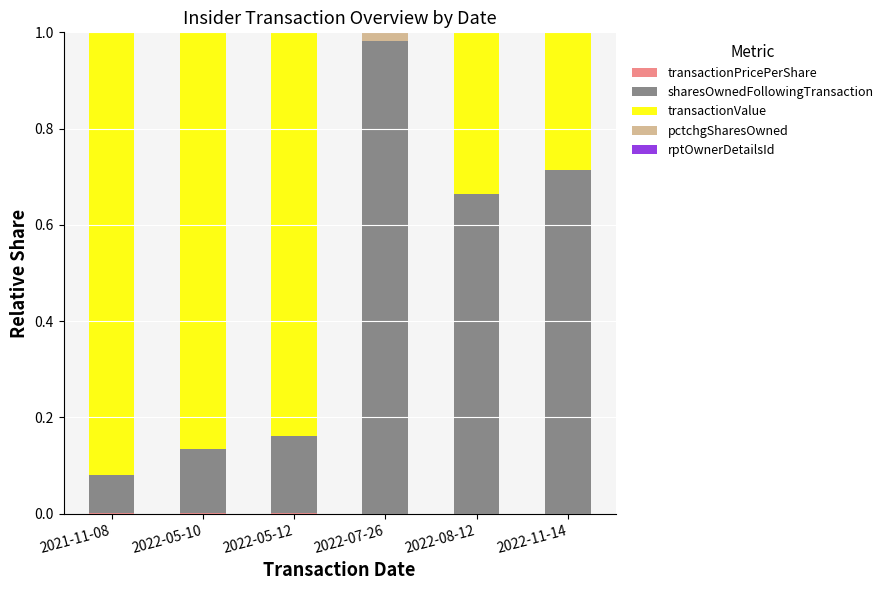

How many series are shown in this chart?

5